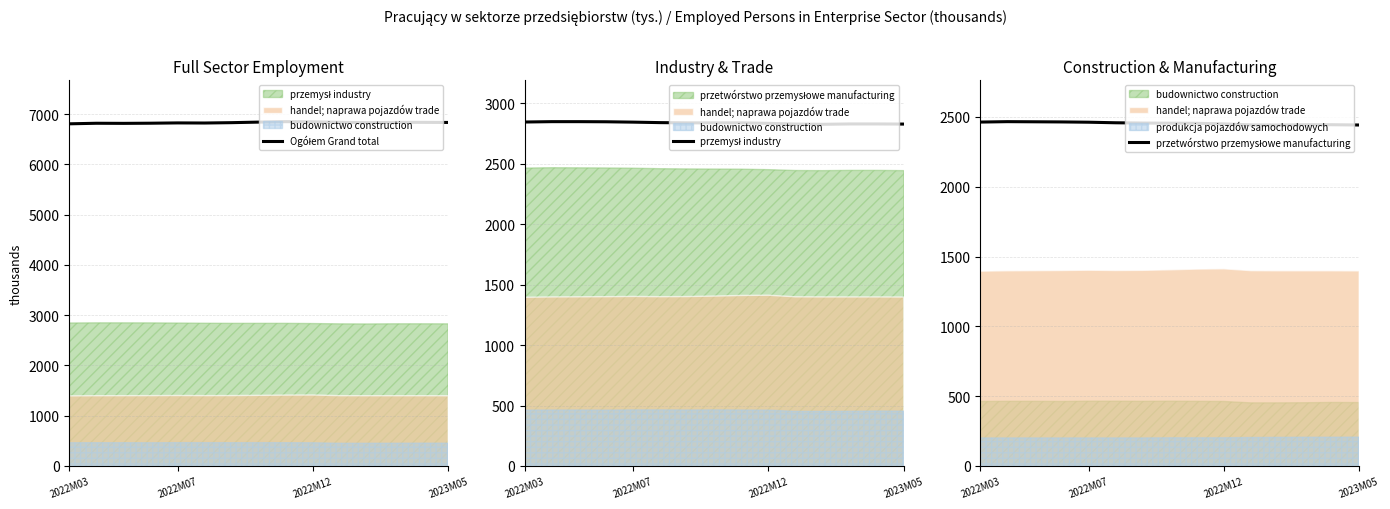

What is the sum of the Ogółem Grand total values at 5 and 11?

13651